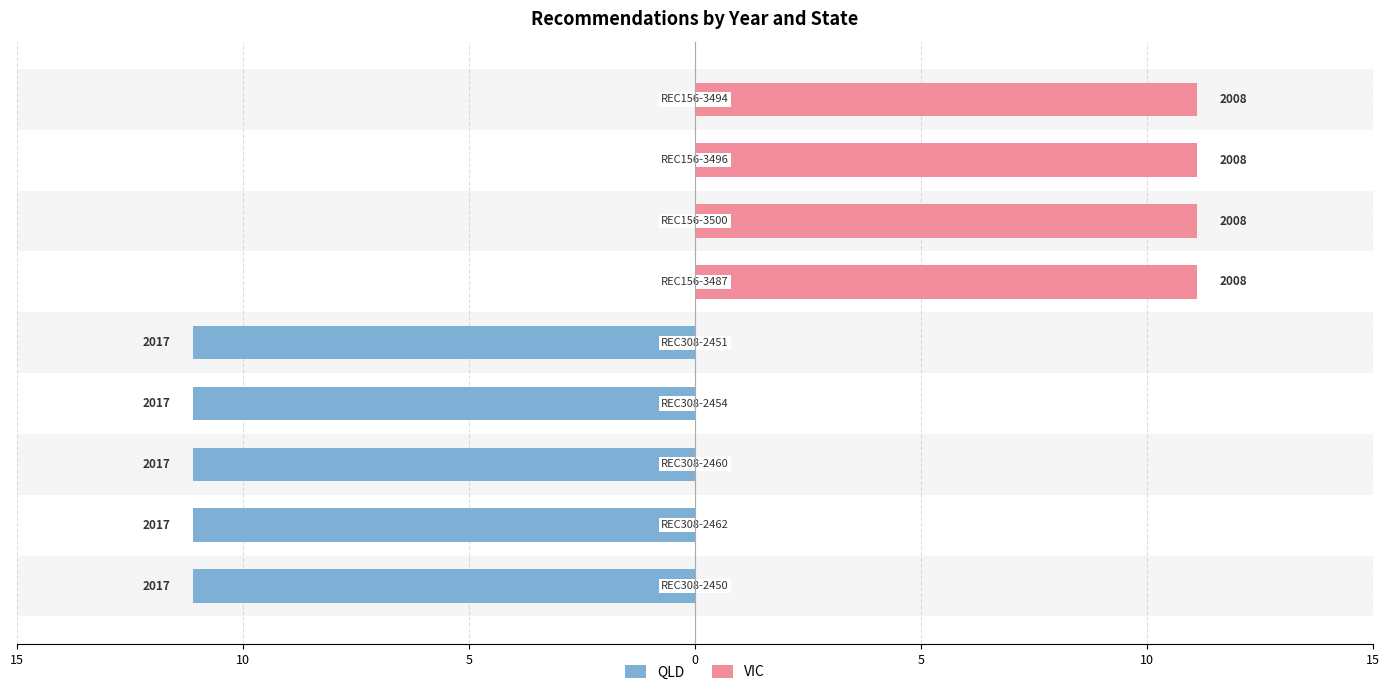

What is the average value of the VIC series?

4.9